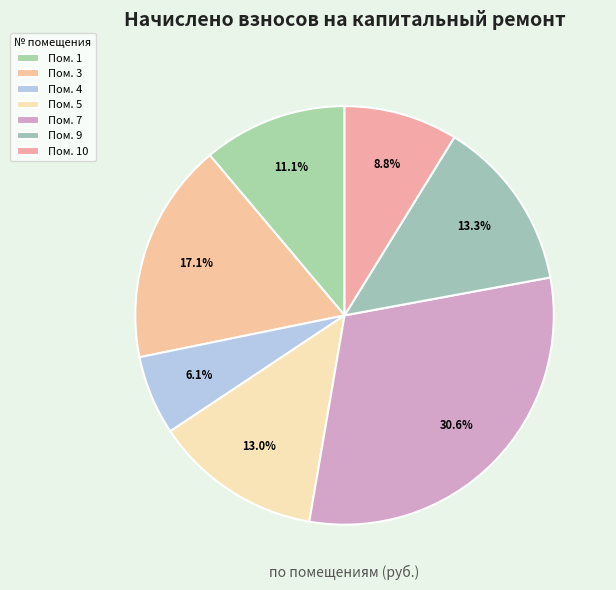

Which category has the biggest portion of the pie?

Пом. 7